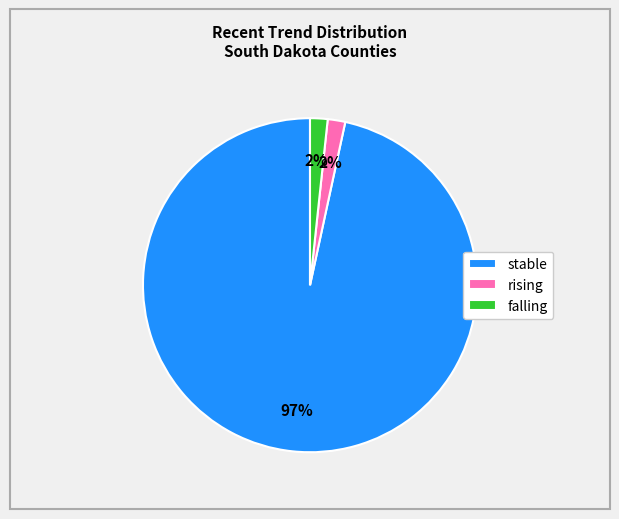

Which has a higher value, stable or falling?

stable